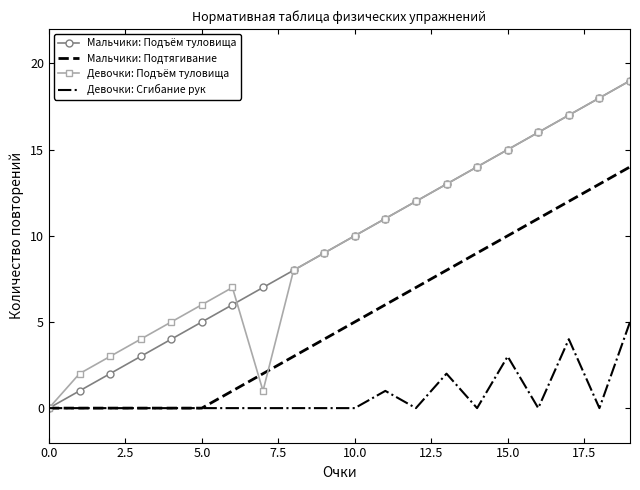

What is the label of the 9th point from the right?

11